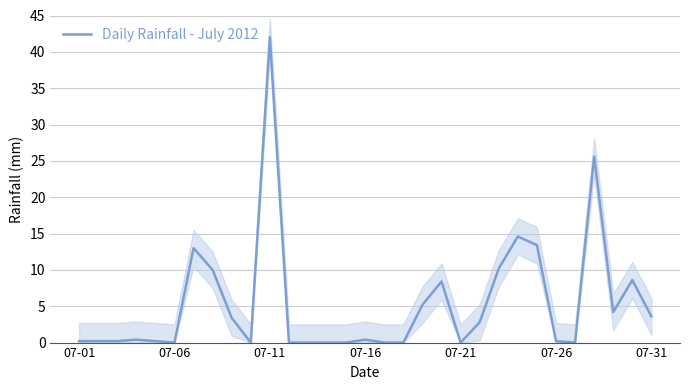

What is the maximum value for Daily Rainfall - July 2012?

42.0